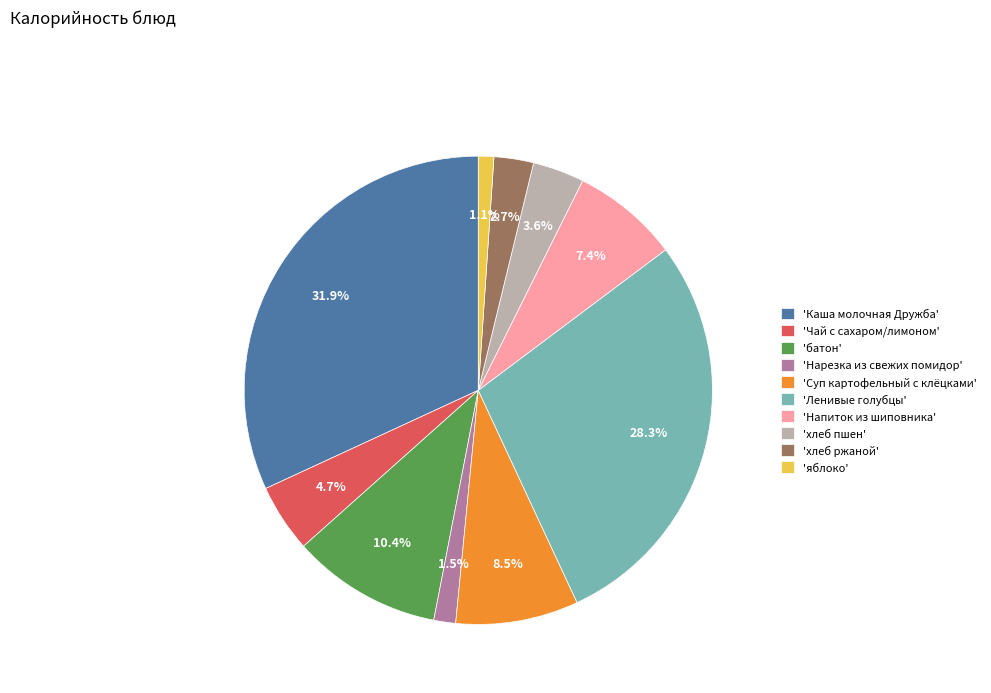

How much of the chart is everything except 'Нарезка из свежих помидор'?

98.5%